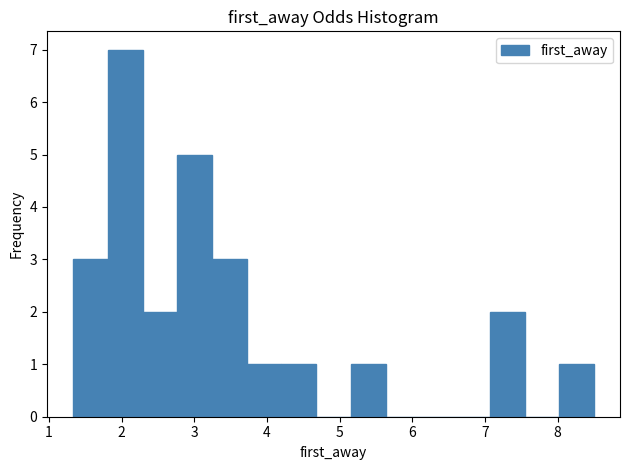

What is the height of the bar covering 3.2 to 3.7 on the x-axis? Neither the bar edges nor the heights are printed on the chart, so give them approximately, as read against the axes.

3